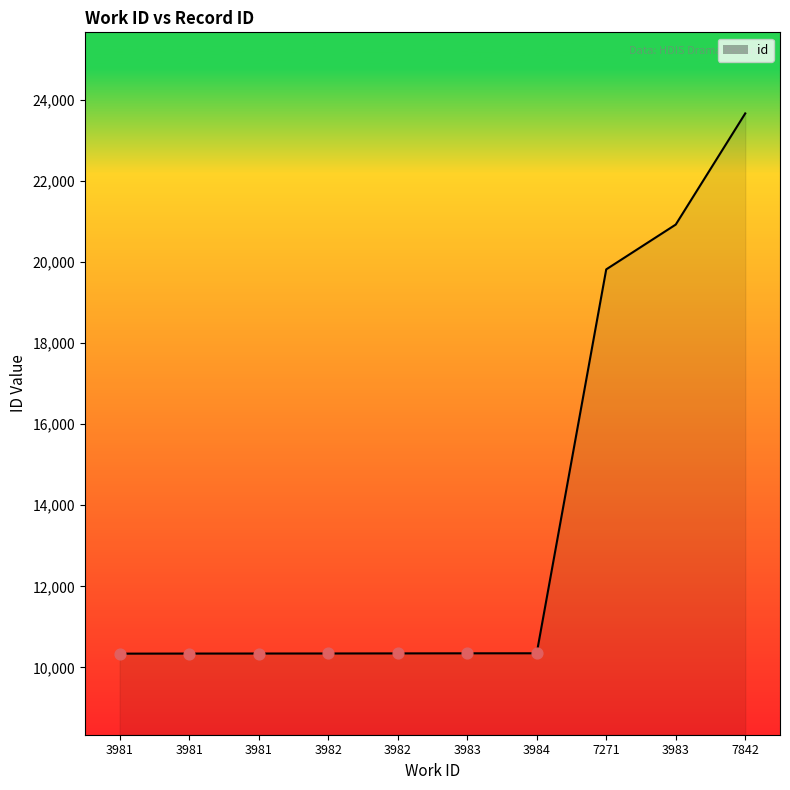

How many lines are shown in the chart?

1